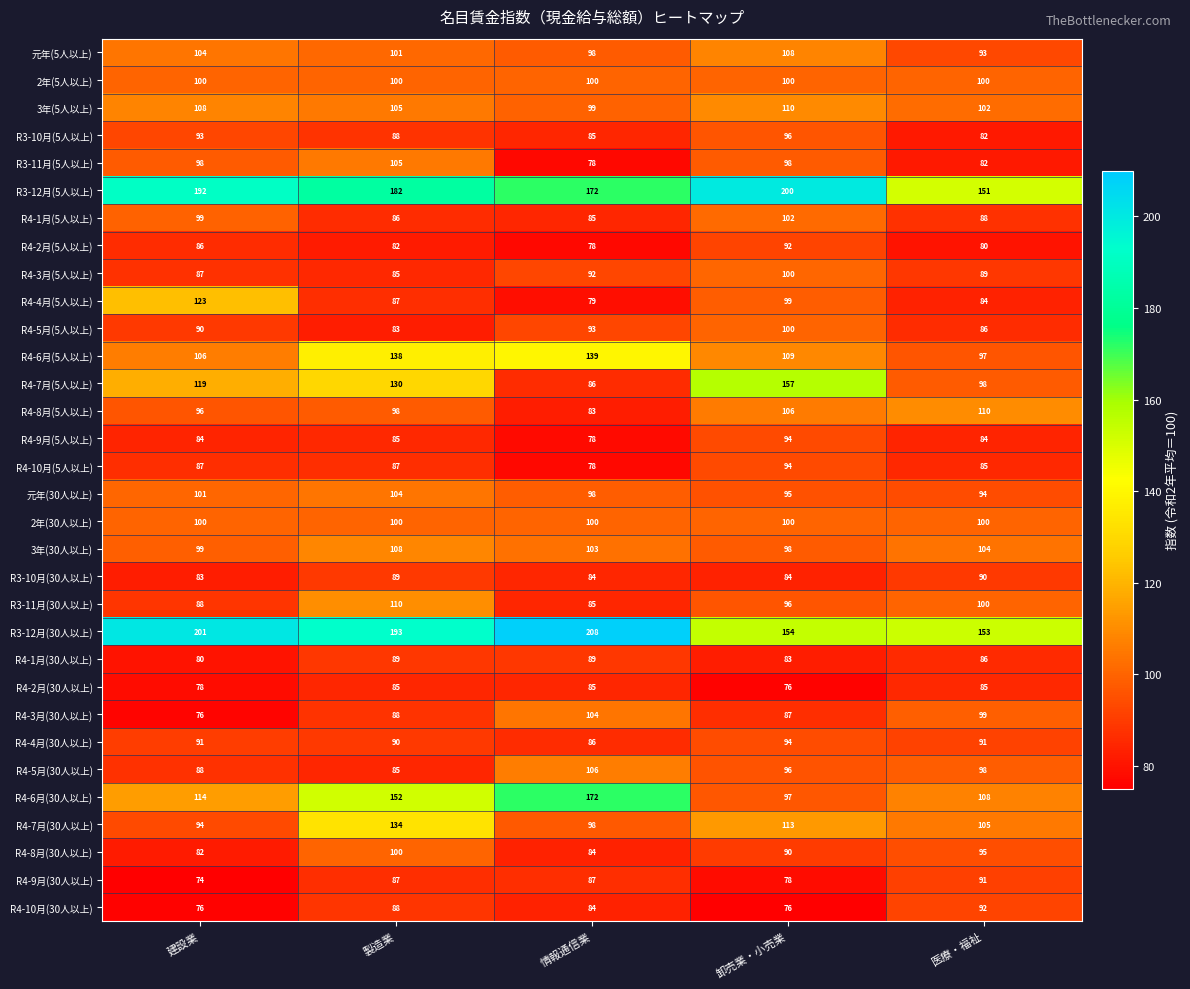

What value does the R4-10月(30人以上) series have at 卸売業・小売業, to the nearest 10?

80